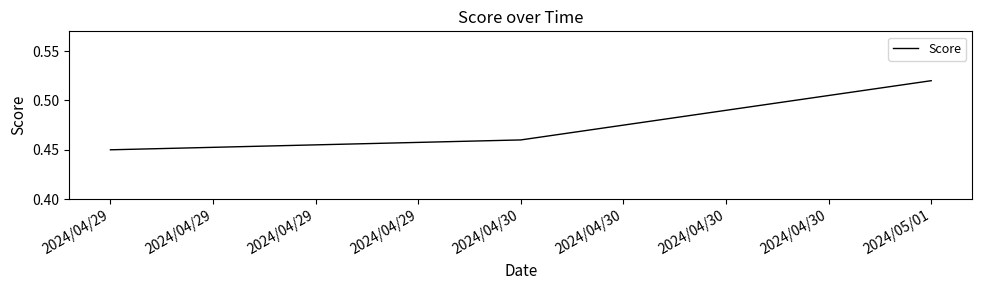

Between 2024/04/30 and 2024/04/29, which is larger?

2024/04/30